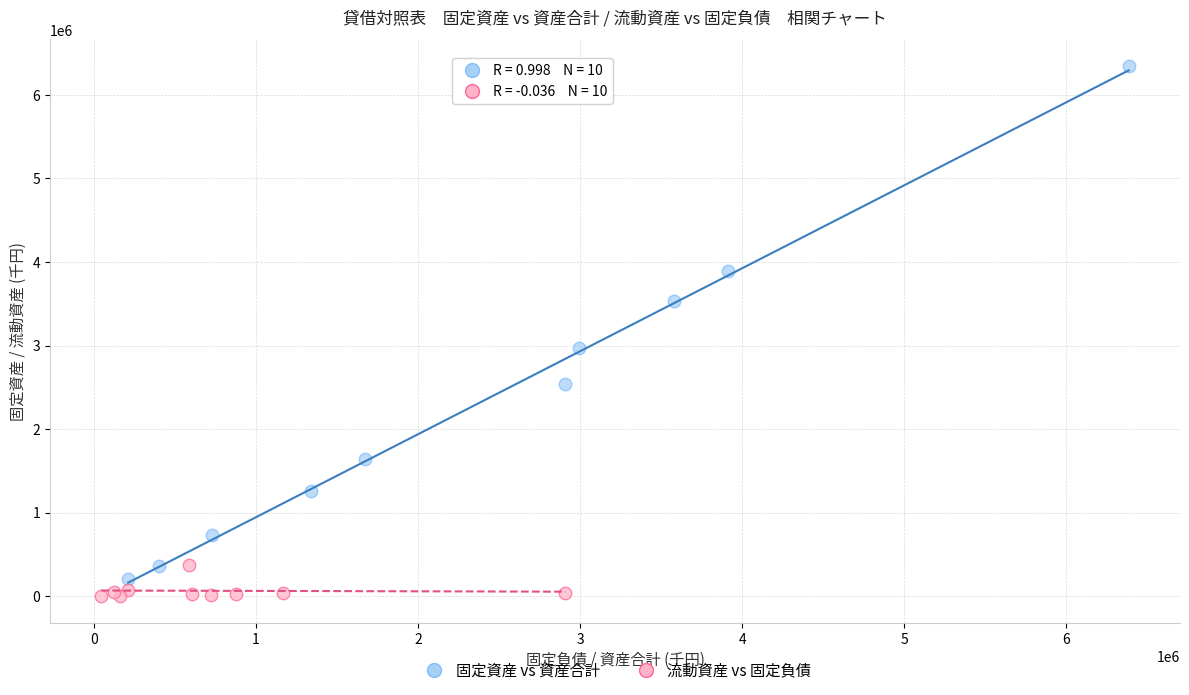

Which series has the widest spread of Y values?

固定資産 vs 資産合計